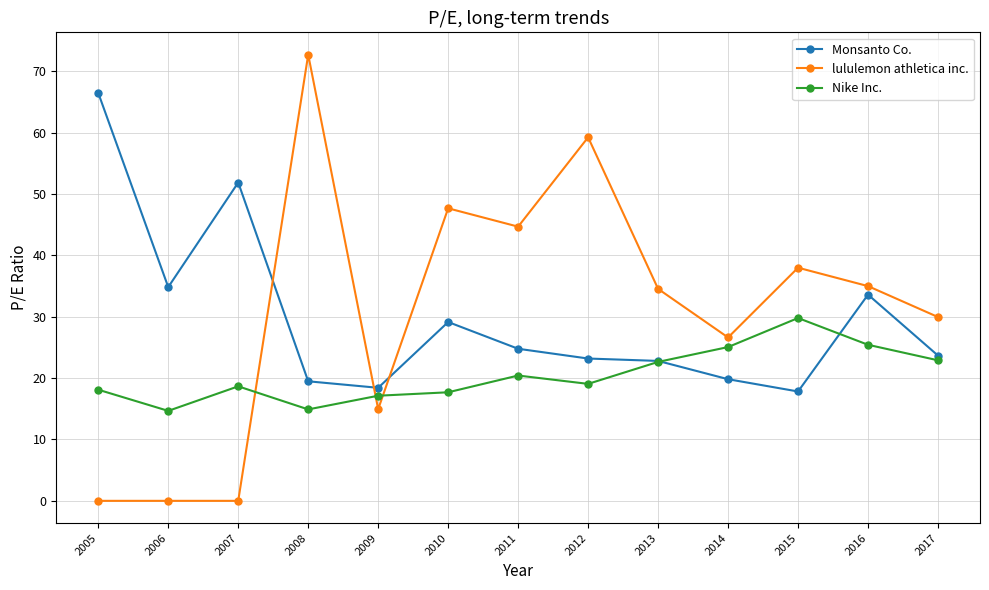

Is it true that Nike Inc. equals 11.9 at 2012?

False